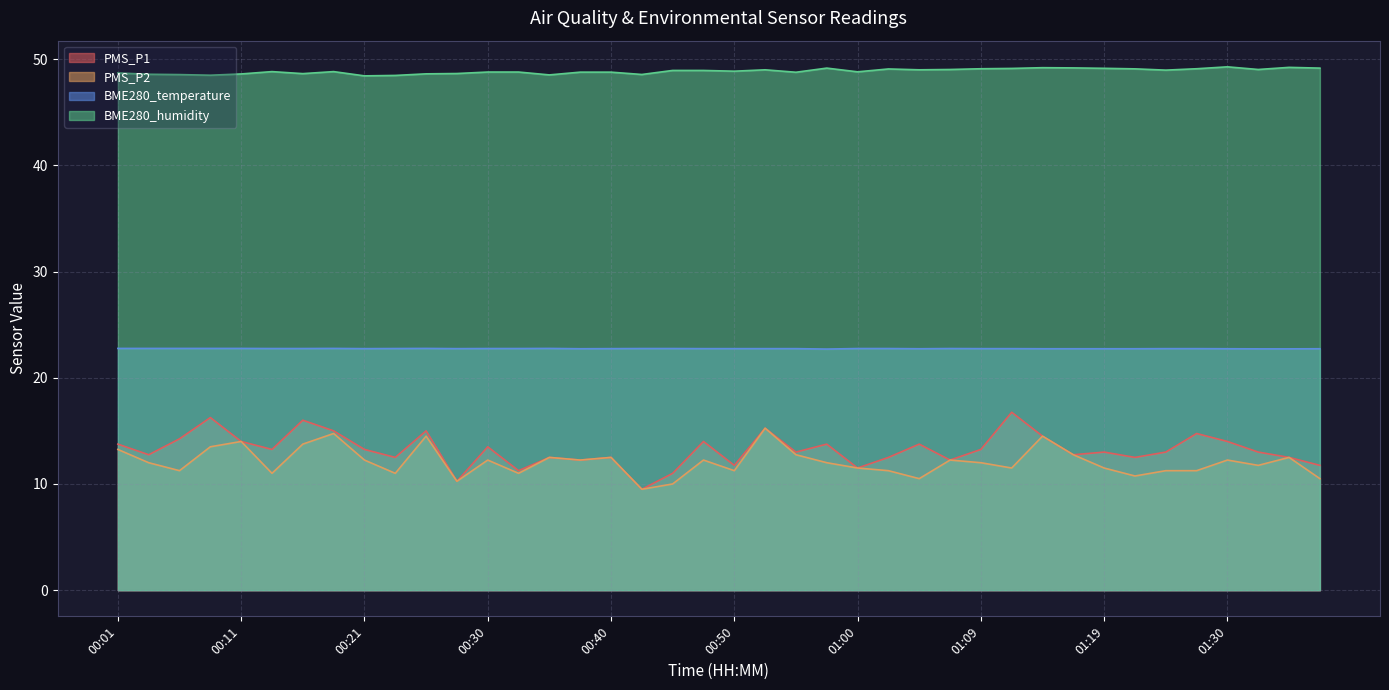

Reading right to left, transcribe all the data shown in this chart.

PMS_P1: 11.8	12.5	13.0	14.0	14.8	13.0	12.5	13.0	12.8	14.5	16.8	13.2	12.2	13.8	12.5	11.5	13.8	13.0	15.2	11.8	14.0	11.0	9.5	12.5	12.2	12.5	11.2	13.5	10.2	15.0	12.5	13.2	15.0	16.0	13.2	14.0	16.2	14.2	12.8	13.8
PMS_P2: 10.5	12.5	11.8	12.2	11.2	11.2	10.8	11.5	12.8	14.5	11.5	12.0	12.2	10.5	11.2	11.5	12.0	12.8	15.2	11.2	12.2	10.0	9.5	12.5	12.2	12.5	11.0	12.2	10.2	14.5	11.0	12.2	14.8	13.8	11.0	14.0	13.5	11.2	12.0	13.2
BME280_temperature: 22.7	22.7	22.7	22.7	22.7	22.7	22.7	22.7	22.7	22.7	22.7	22.7	22.8	22.7	22.8	22.8	22.7	22.7	22.7	22.7	22.7	22.8	22.8	22.7	22.7	22.8	22.8	22.8	22.7	22.8	22.8	22.7	22.8	22.8	22.8	22.8	22.8	22.8	22.8	22.8
BME280_humidity: 49.1	49.2	49.0	49.3	49.1	49.0	49.1	49.1	49.2	49.2	49.1	49.1	49.0	49.0	49.1	48.8	49.1	48.8	49.0	48.9	48.9	48.9	48.5	48.8	48.8	48.5	48.8	48.8	48.6	48.6	48.5	48.4	48.8	48.6	48.8	48.6	48.5	48.5	48.6	48.7